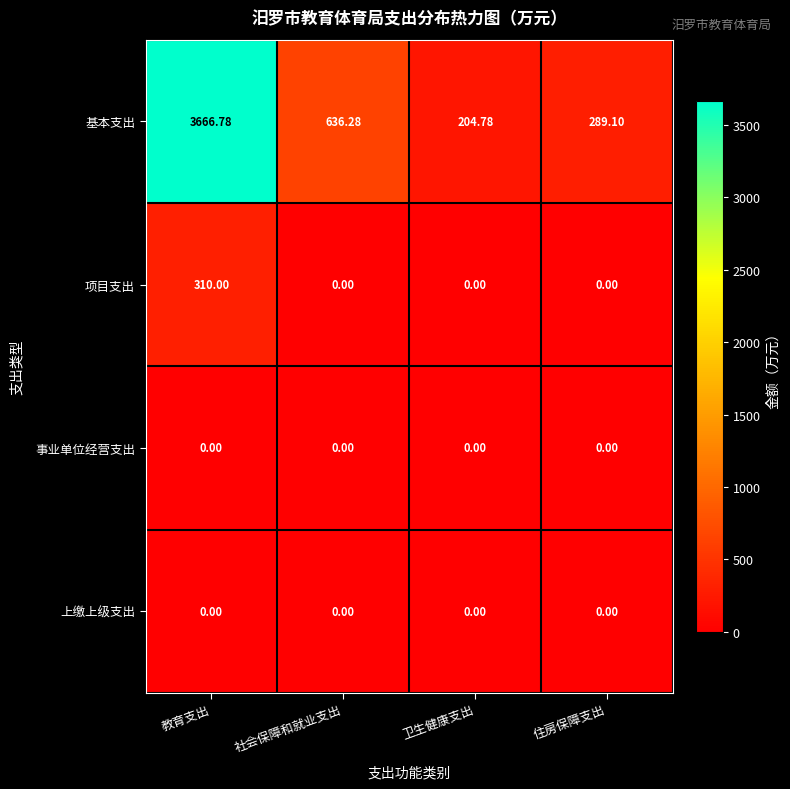

Which series has the largest total across all categories?

基本支出